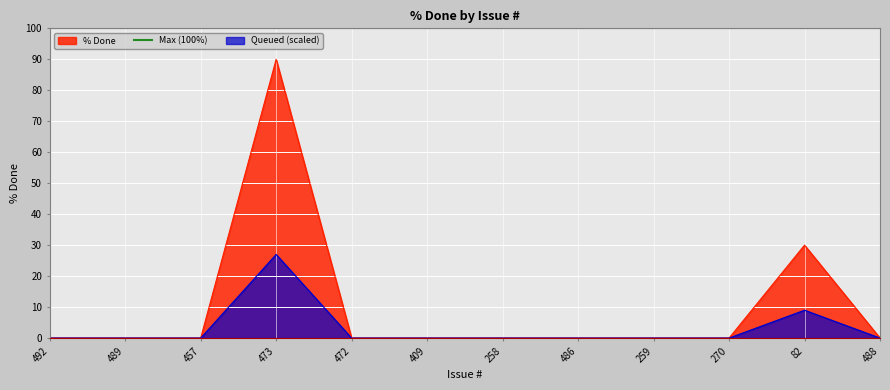

How many data points does each series have?

12